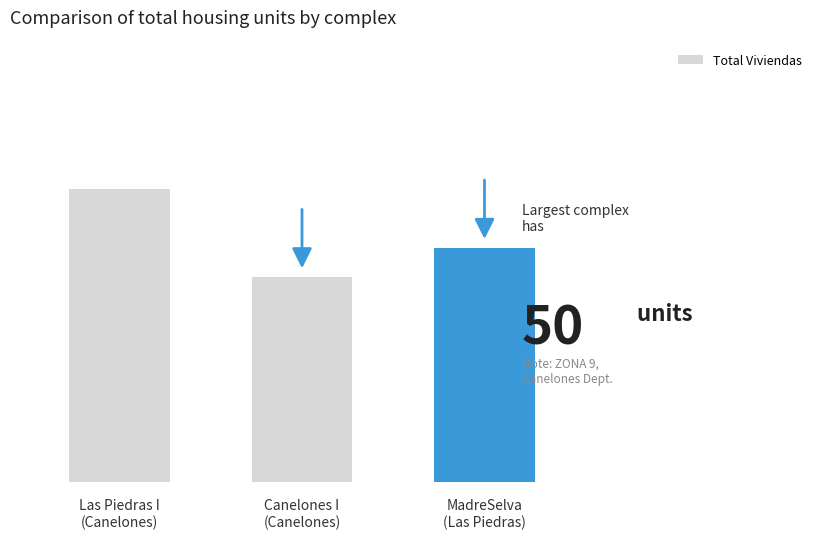

Read the value at MadreSelva
(Las Piedras), to the nearest 5.

40